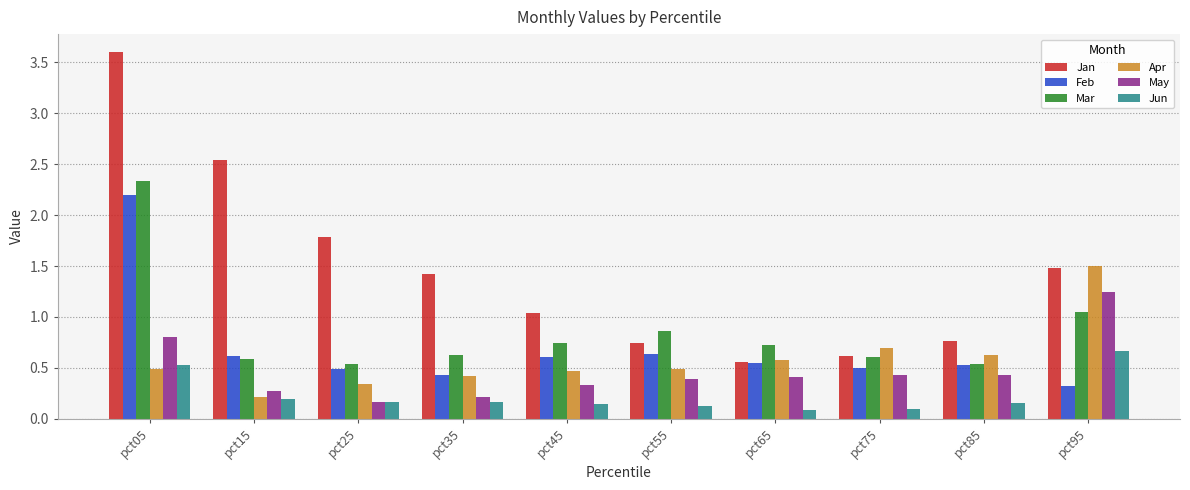

What is the sum of all Jan values?

14.5